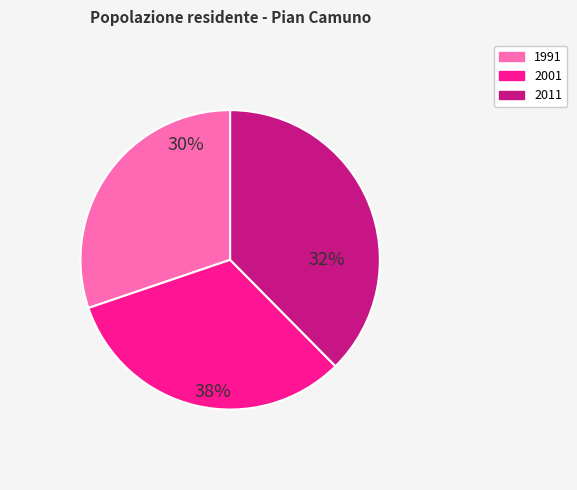

Is there a majority slice in this chart?

No